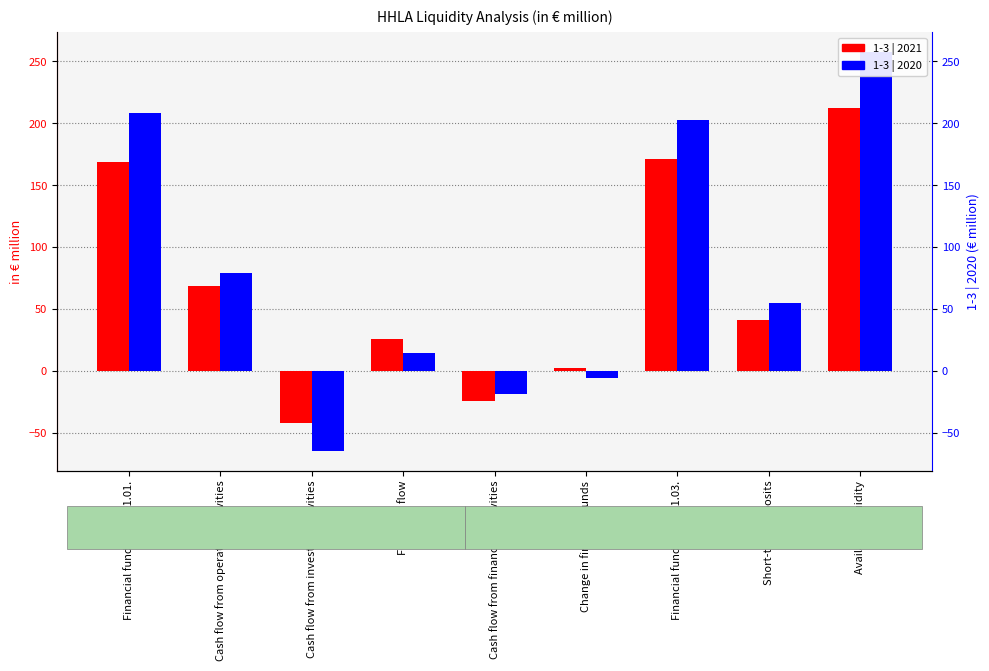

Between Financial funds as of 31.03. and Short-term deposits, which series saw the biggest shift?

1-3 | 2020